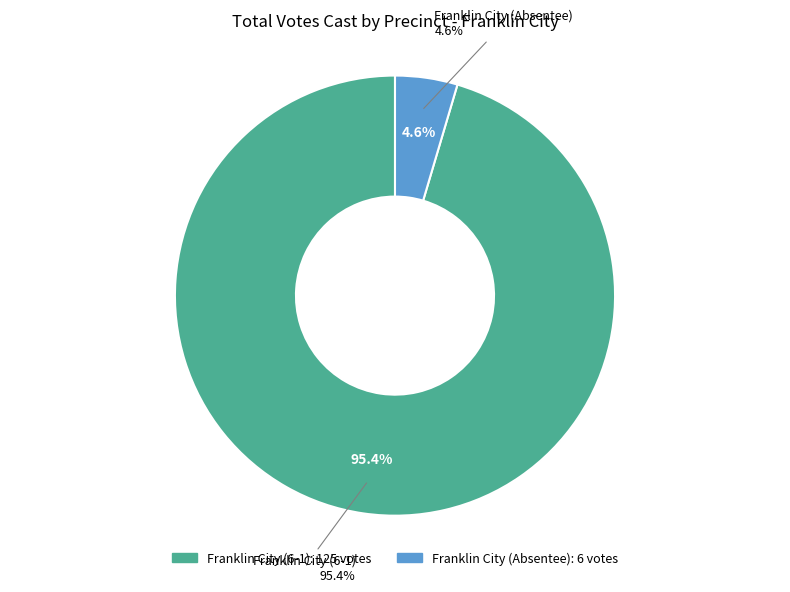

Which category accounts for the majority?

Franklin City (6-1)